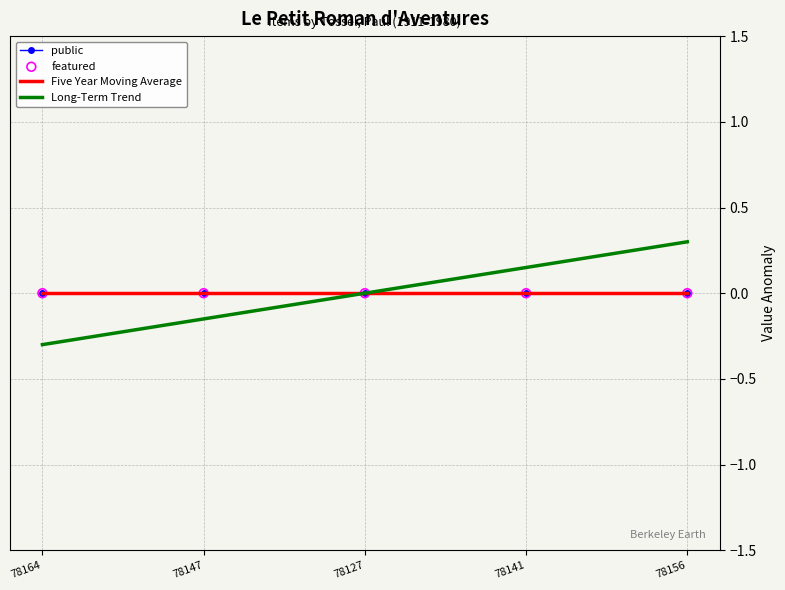

What is the total value across all series at 78147?

-0.2